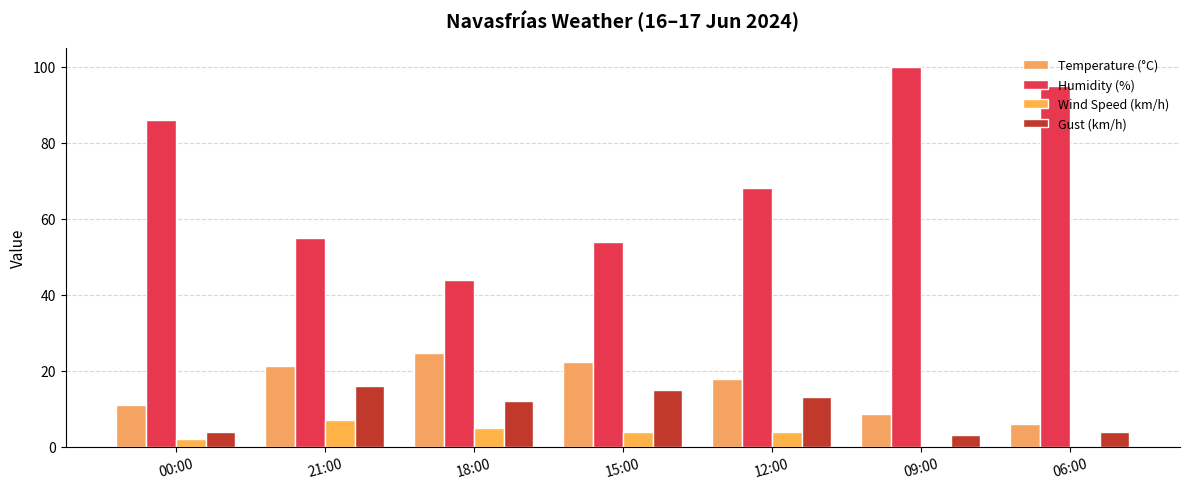

At how many categories does at least one series exceed 1?

7